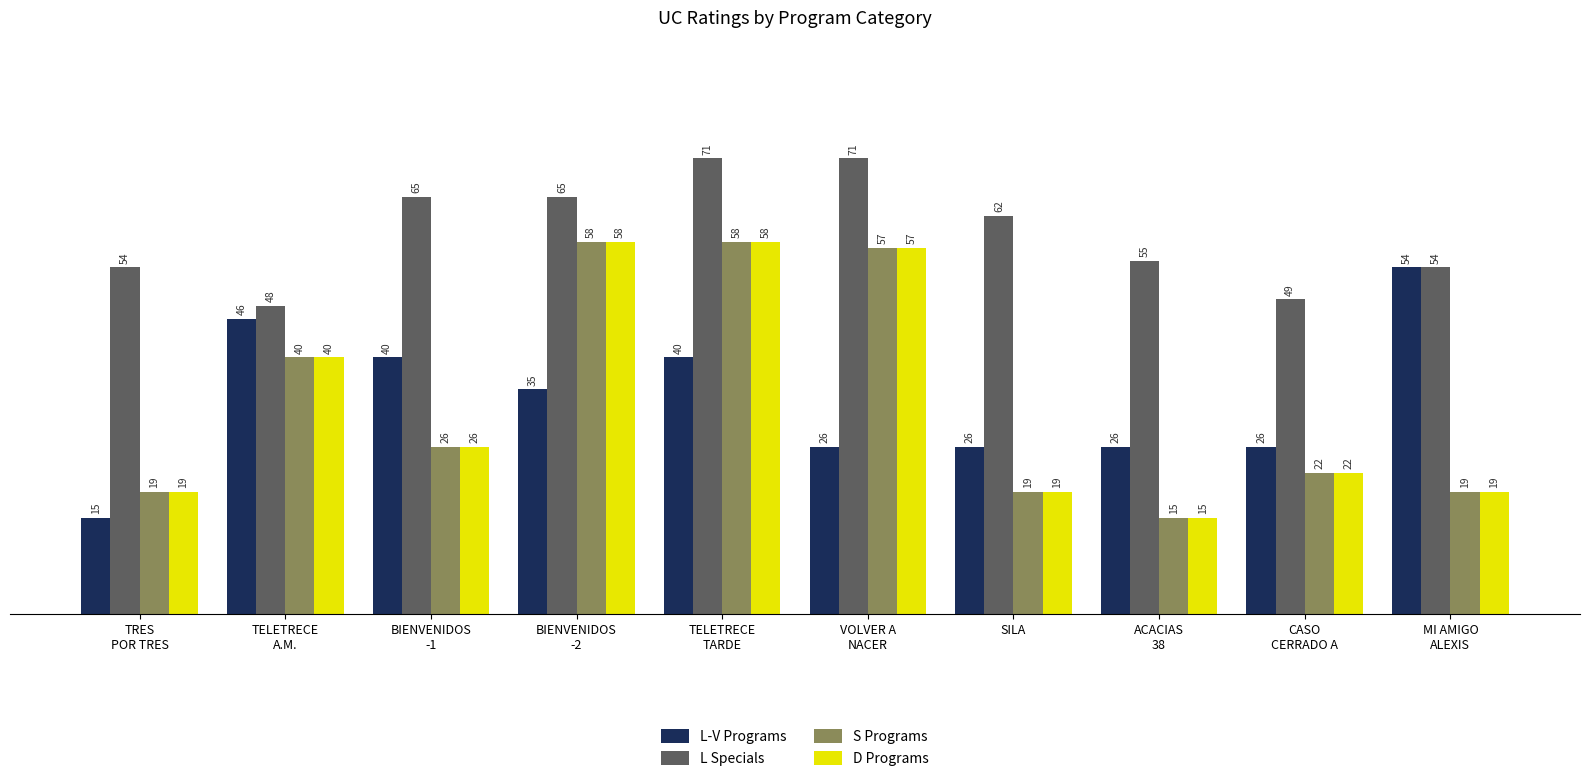

What is the average value of the L Specials series?

59